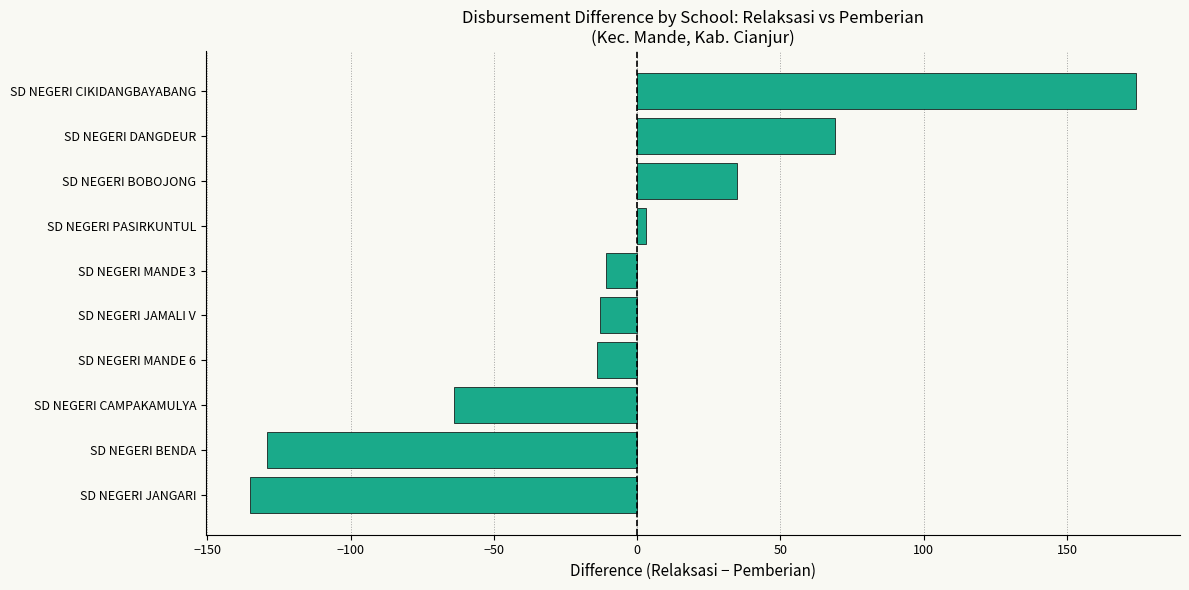

True or false: the data shows -204 at SD NEGERI JANGARI.

False